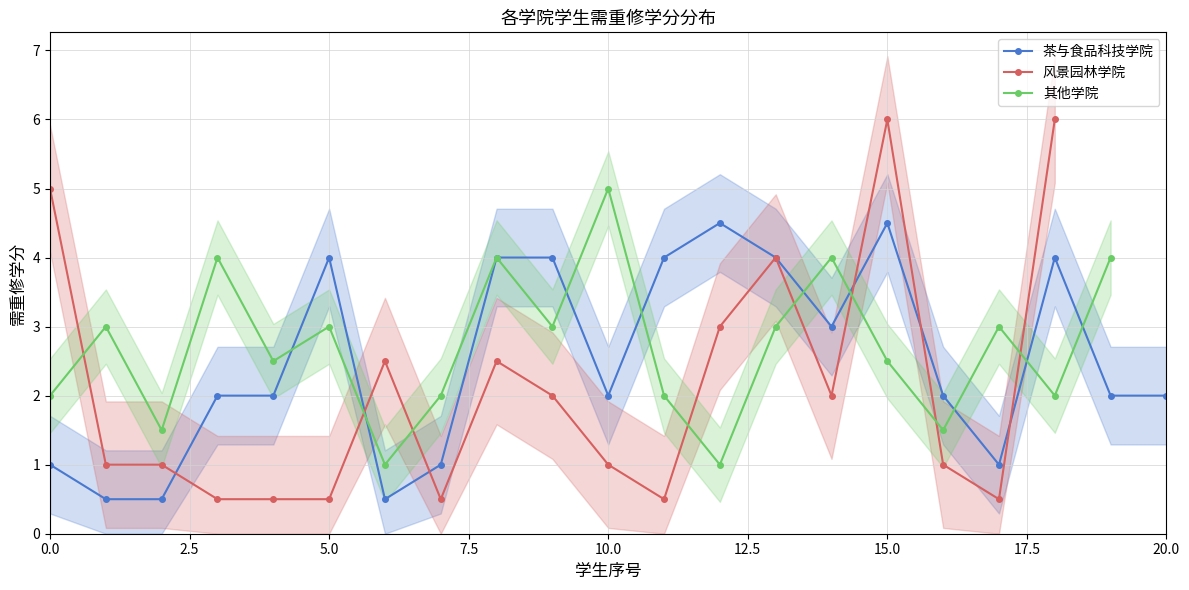

At how many categories does at least one series exceed 5?

2